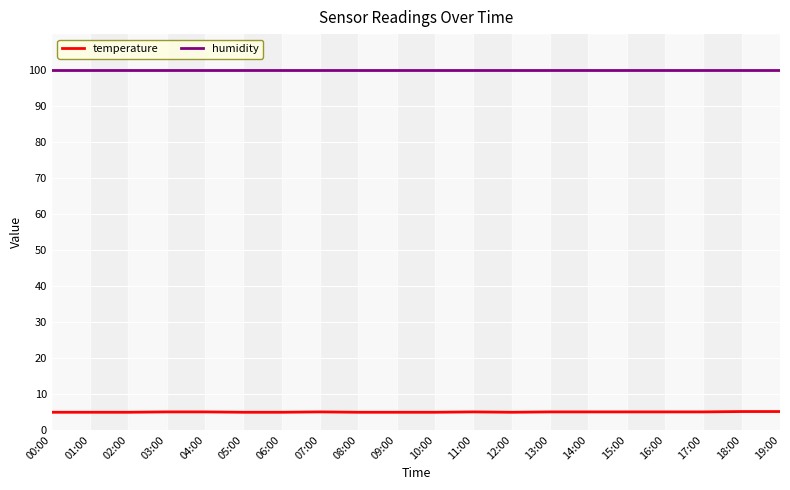

What is the difference between the highest and lowest values at 19:00?

94.8